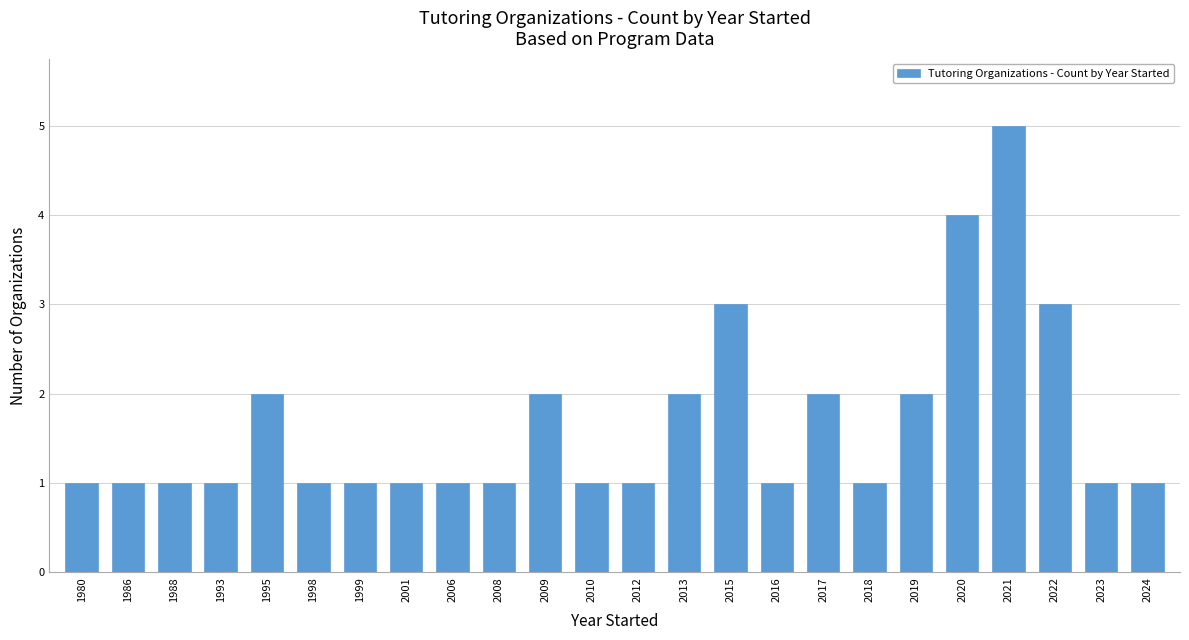

Which label corresponds to the largest value in the chart?

2021